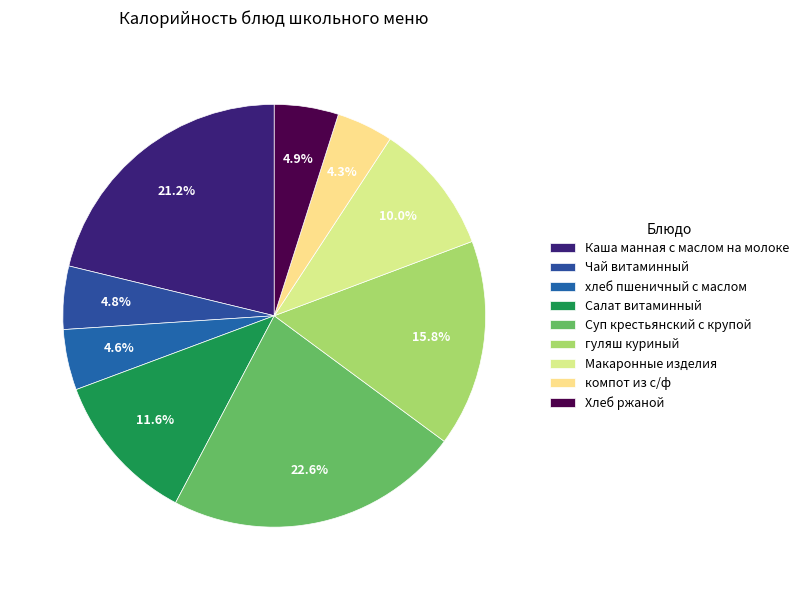

What portion of the pie excludes Чай витаминный?

95.2%